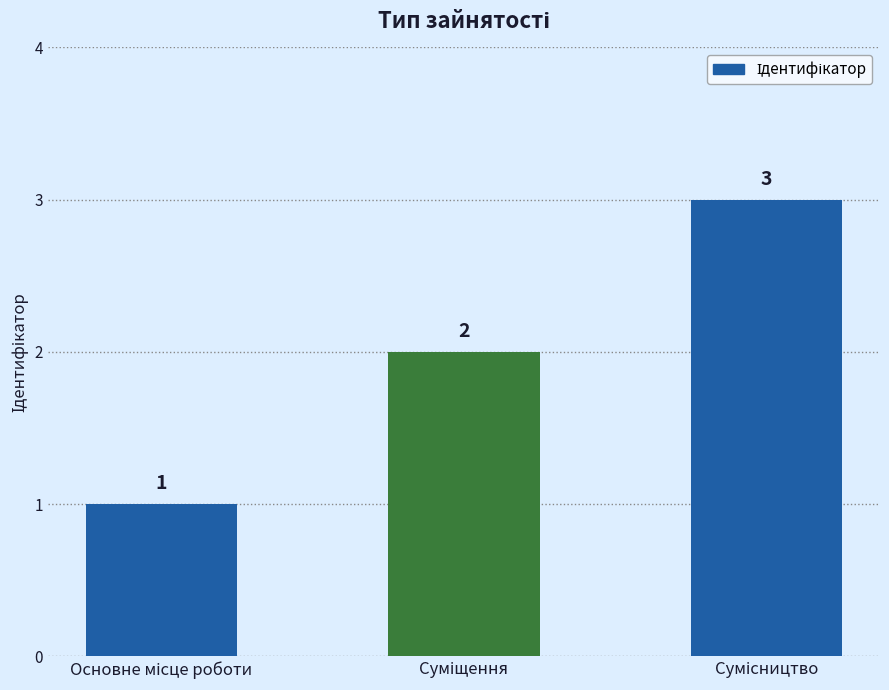

What is the value of the 1st bar from the left?

1